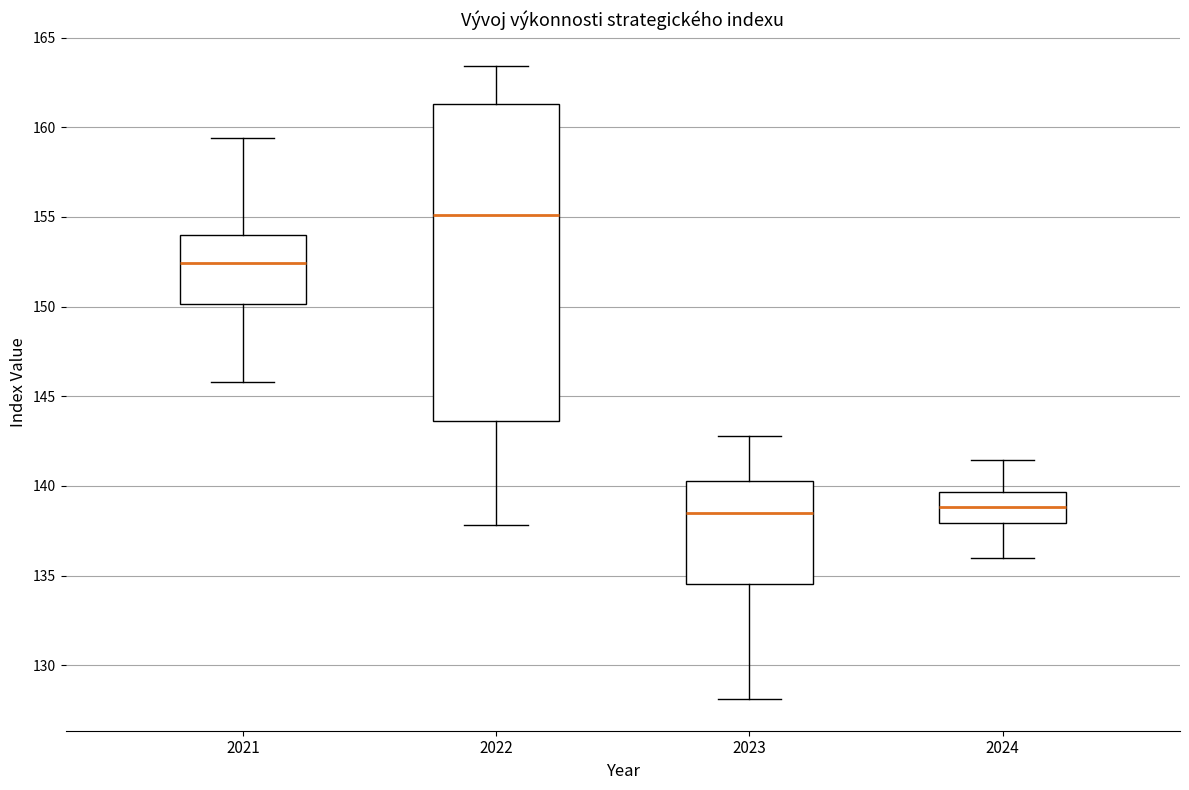

Reading left to right, transcribe this box plot: for each box, give where its median line is, the range the box spans, and where its two whiskers end, as read against the y-axis. The values are not printed on the chart, so give them approximately, as read against the axis.

2021: median 152.5, box 150.0 to 154.0, whiskers 146.0 to 159.5
2022: median 155.0, box 143.5 to 161.5, whiskers 138.0 to 163.5
2023: median 138.5, box 134.5 to 140.5, whiskers 128.0 to 143.0
2024: median 139.0, box 138.0 to 139.5, whiskers 136.0 to 141.5